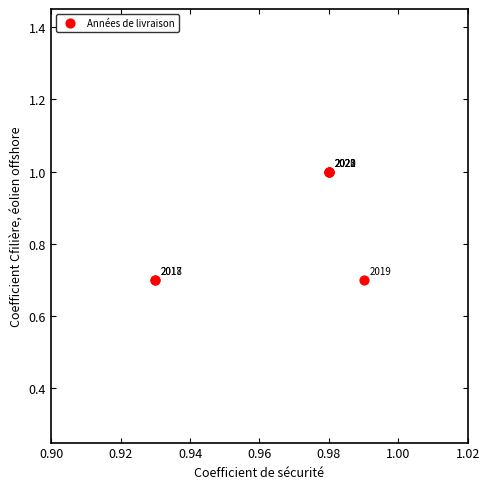

What Y value in the scatter plot is closest to 0?

0.7